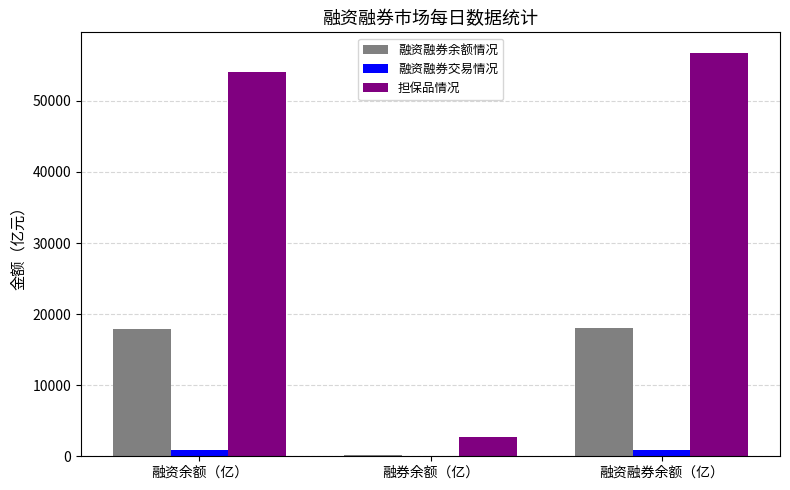

Is the value of 担保品情况 at 融资余额（亿） greater than the value of 融资融券余额情况 at 融券余额（亿）?

Yes